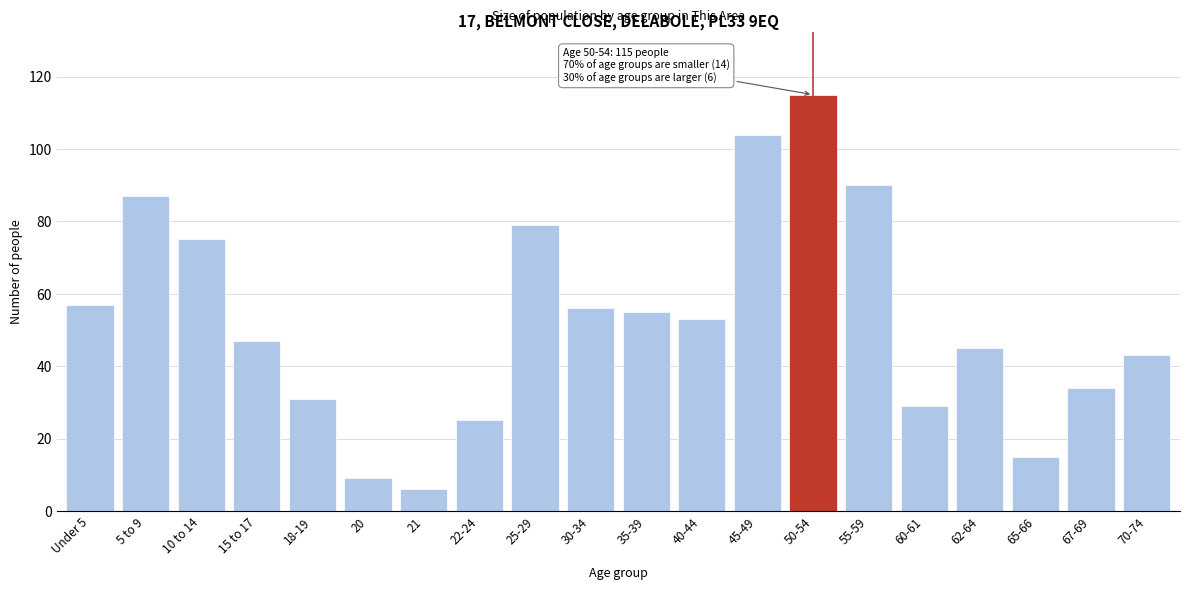

Reading right to left, what are all the values shown in this chart?

70-74=43	67-69=34	65-66=15	62-64=45	60-61=29	55-59=90	50-54=115	45-49=104	40-44=53	35-39=55	30-34=56	25-29=79	22-24=25	21=6	20=9	18-19=31	15 to 17=47	10 to 14=75	5 to 9=87	Under 5=57